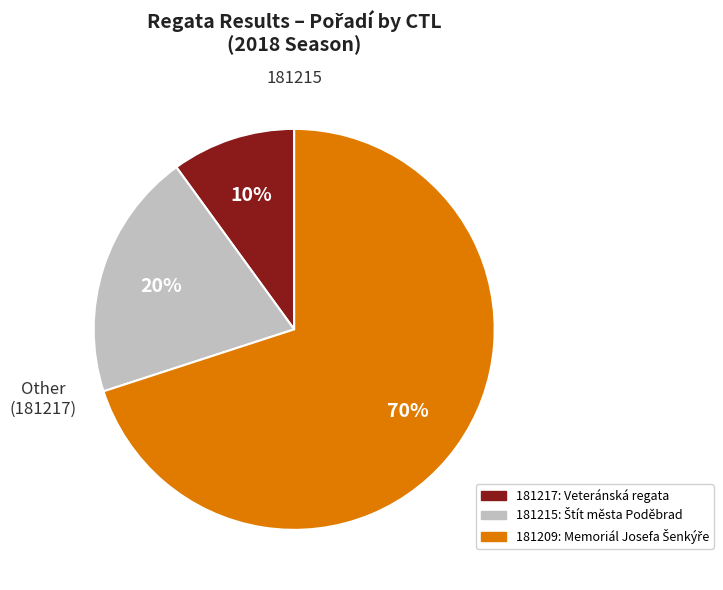

To the nearest percent, what is the average slice percentage?

33%